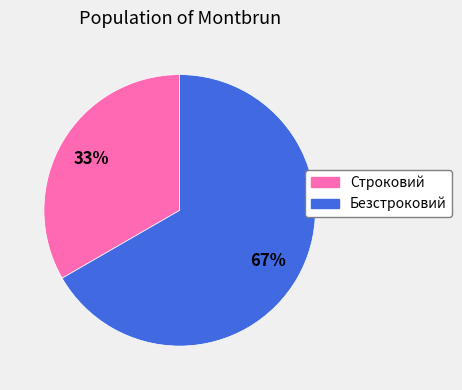

Which has a higher value, Строковий or Безстроковий?

Безстроковий